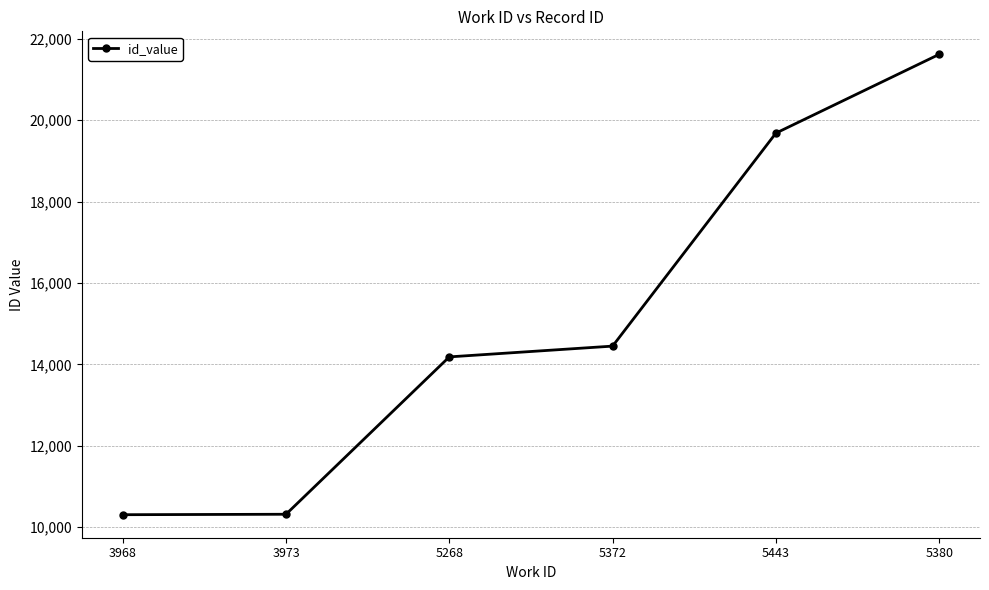

What is the sum of all values?

90553